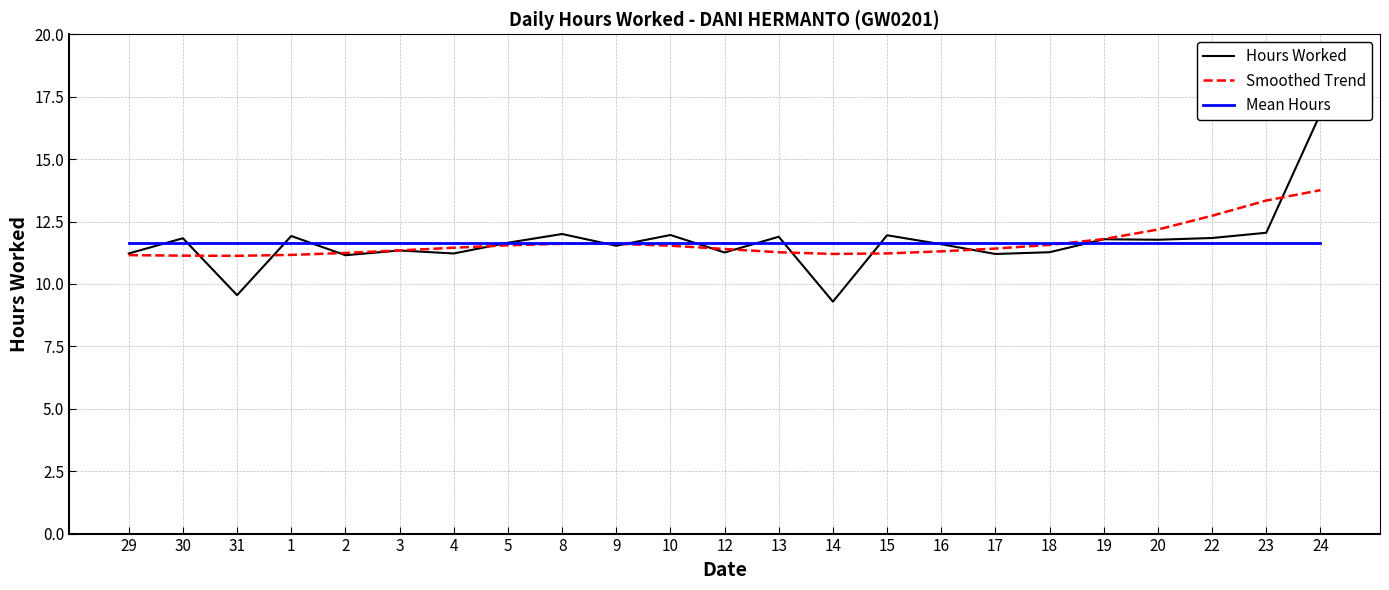

List the series in order of their peak value, lowest first.

Mean Hours, Smoothed Trend, Hours Worked